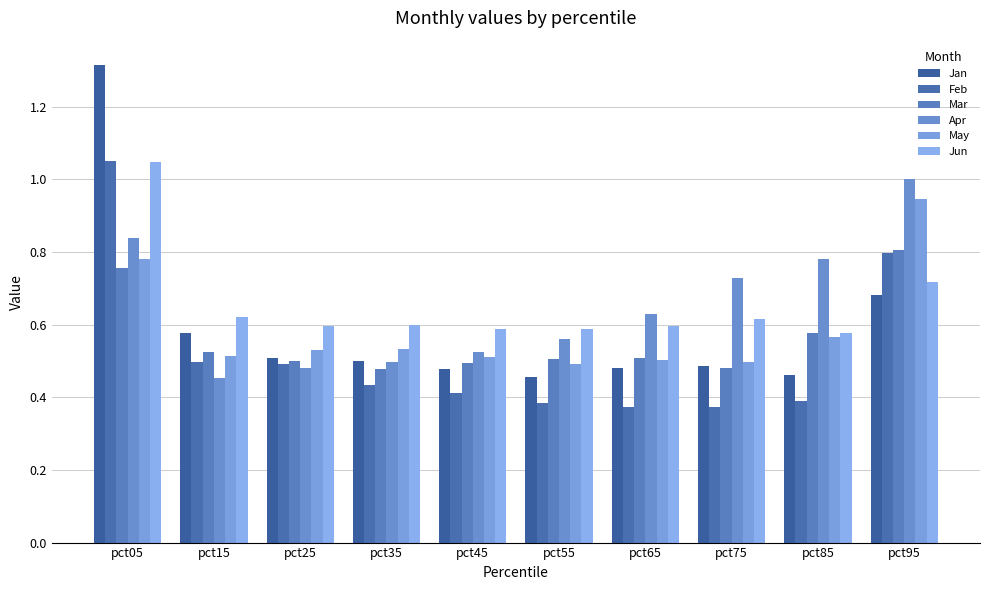

What are all the series names shown in the legend?

Jan, Feb, Mar, Apr, May, Jun